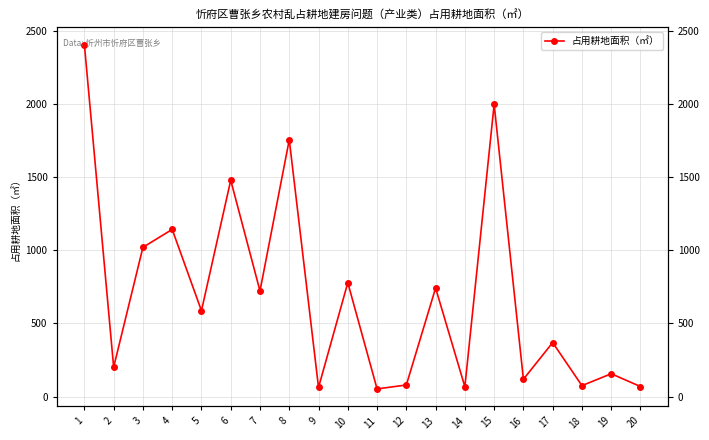

What is the minimum value shown in the chart?

53.4